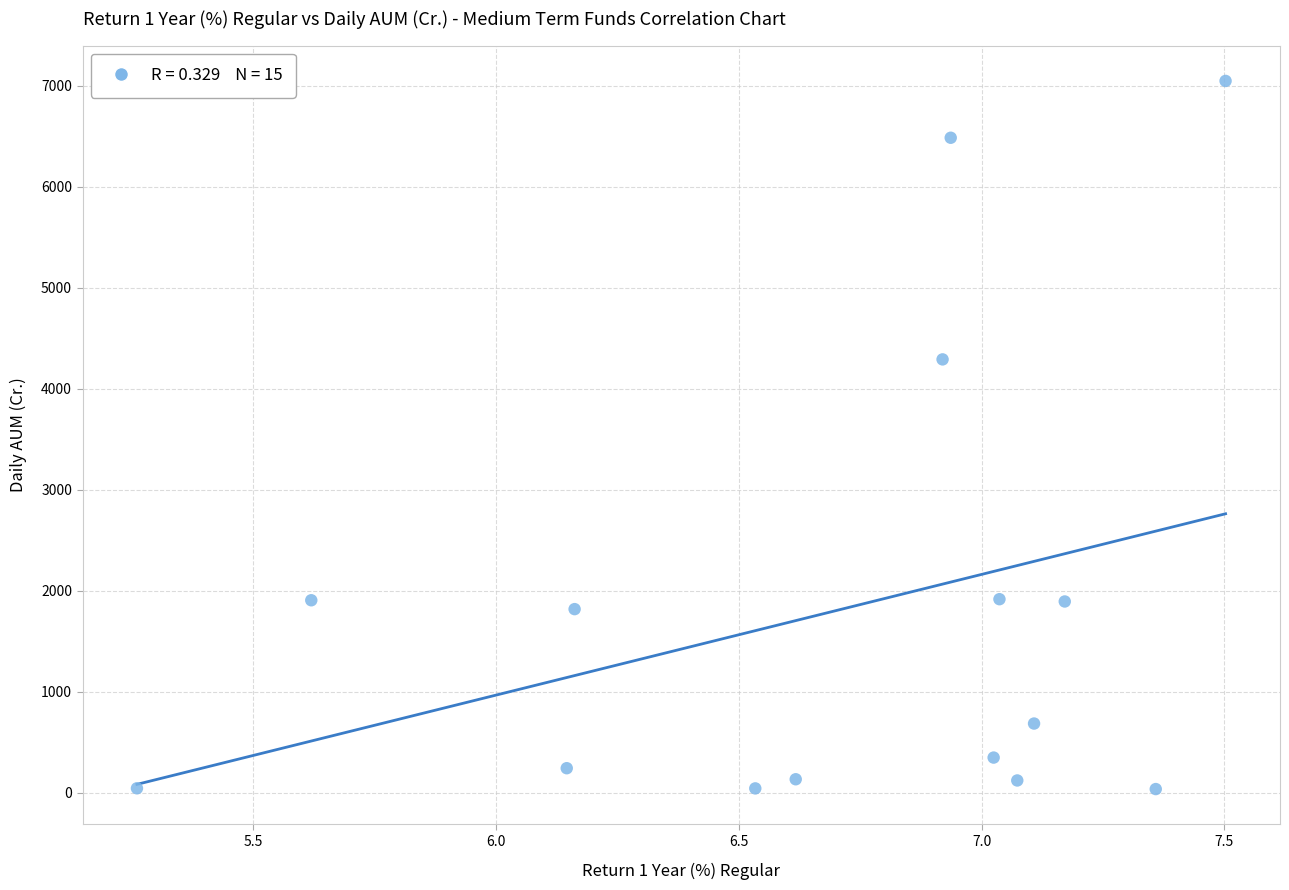

What Y value in the scatter plot is closest to 3541?

4290.4